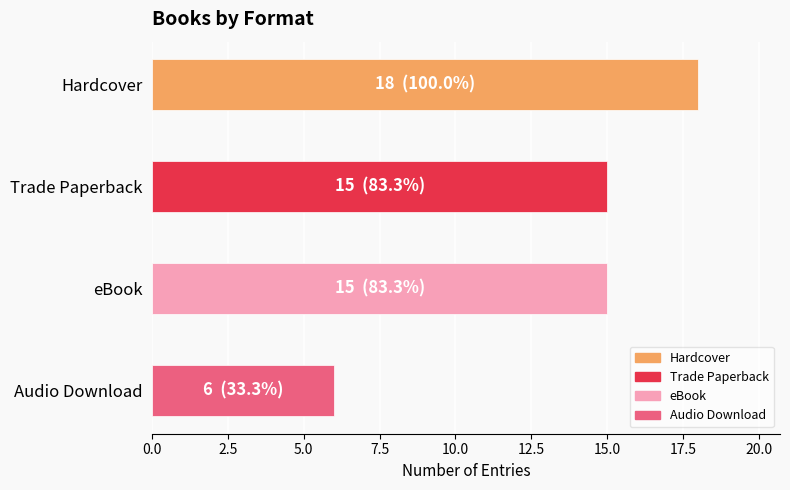

What is the label of the 4th bar from the top?

Audio Download